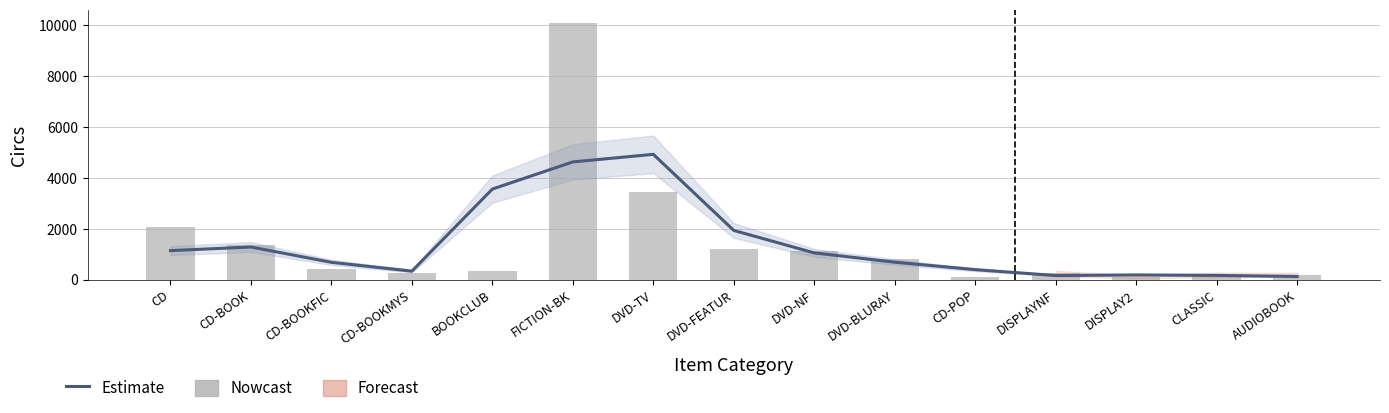

The Nowcast series shows 509.8 at BOOKCLUB. True or false?

False